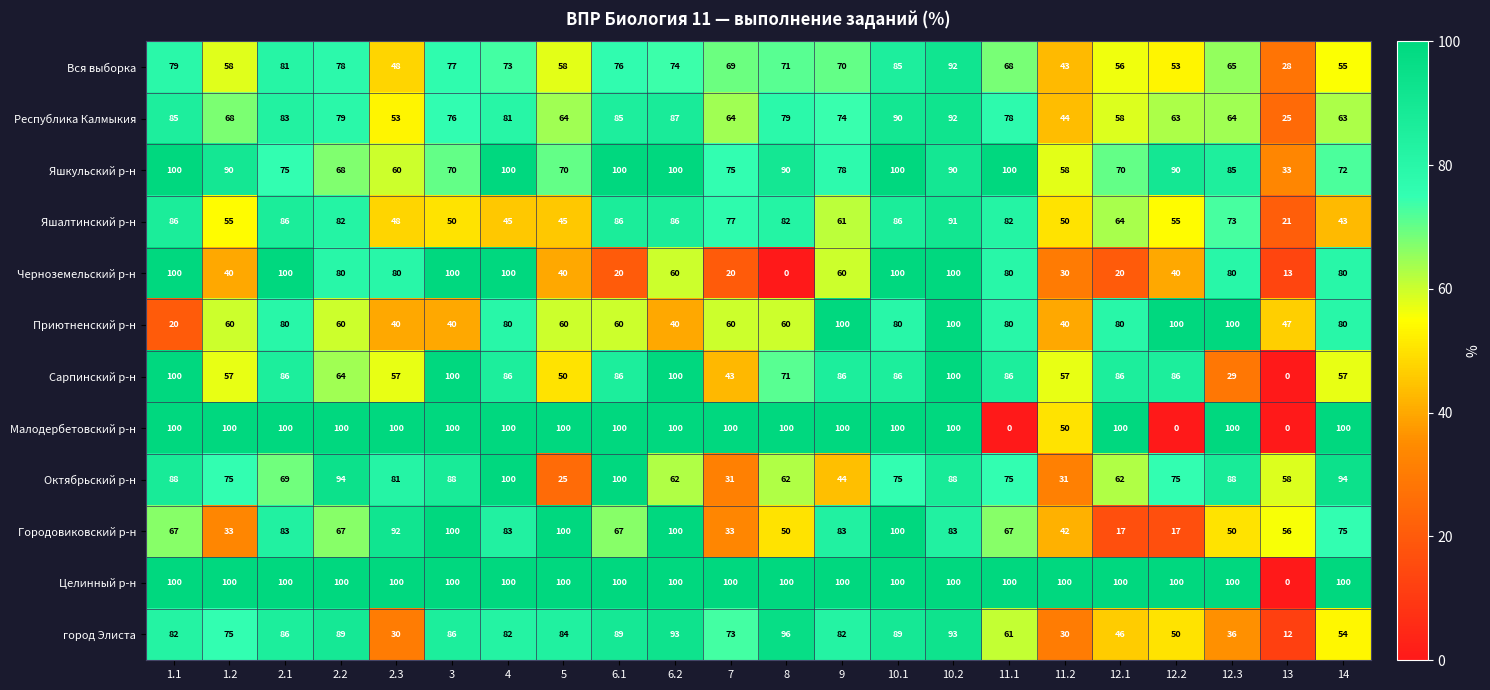

What is the spread (max minus min) of values at 1.1?

80